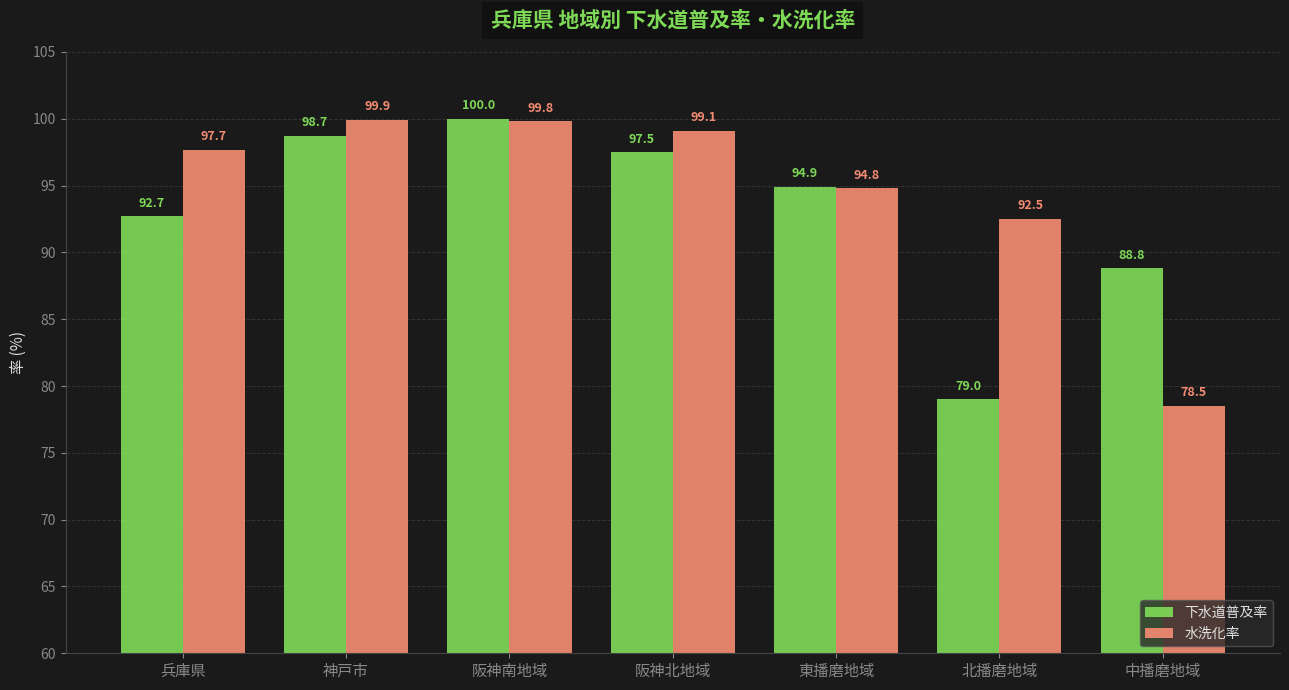

What is the maximum value for 下水道普及率?

100.0